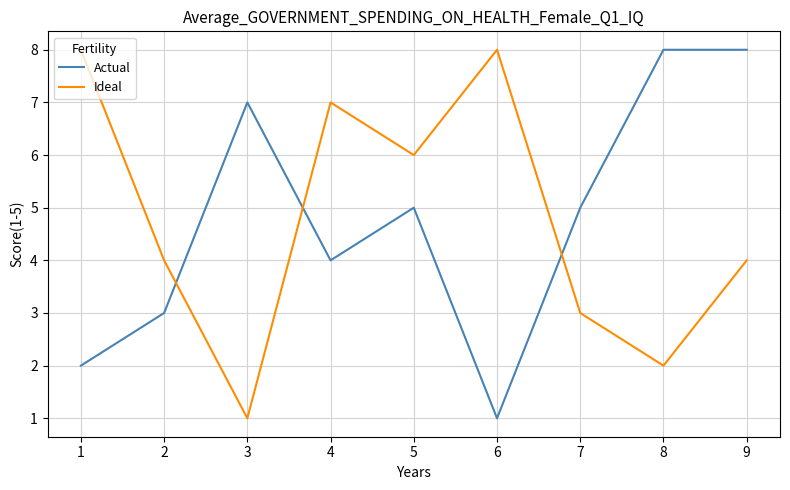

Count the number of categories in the chart.

9